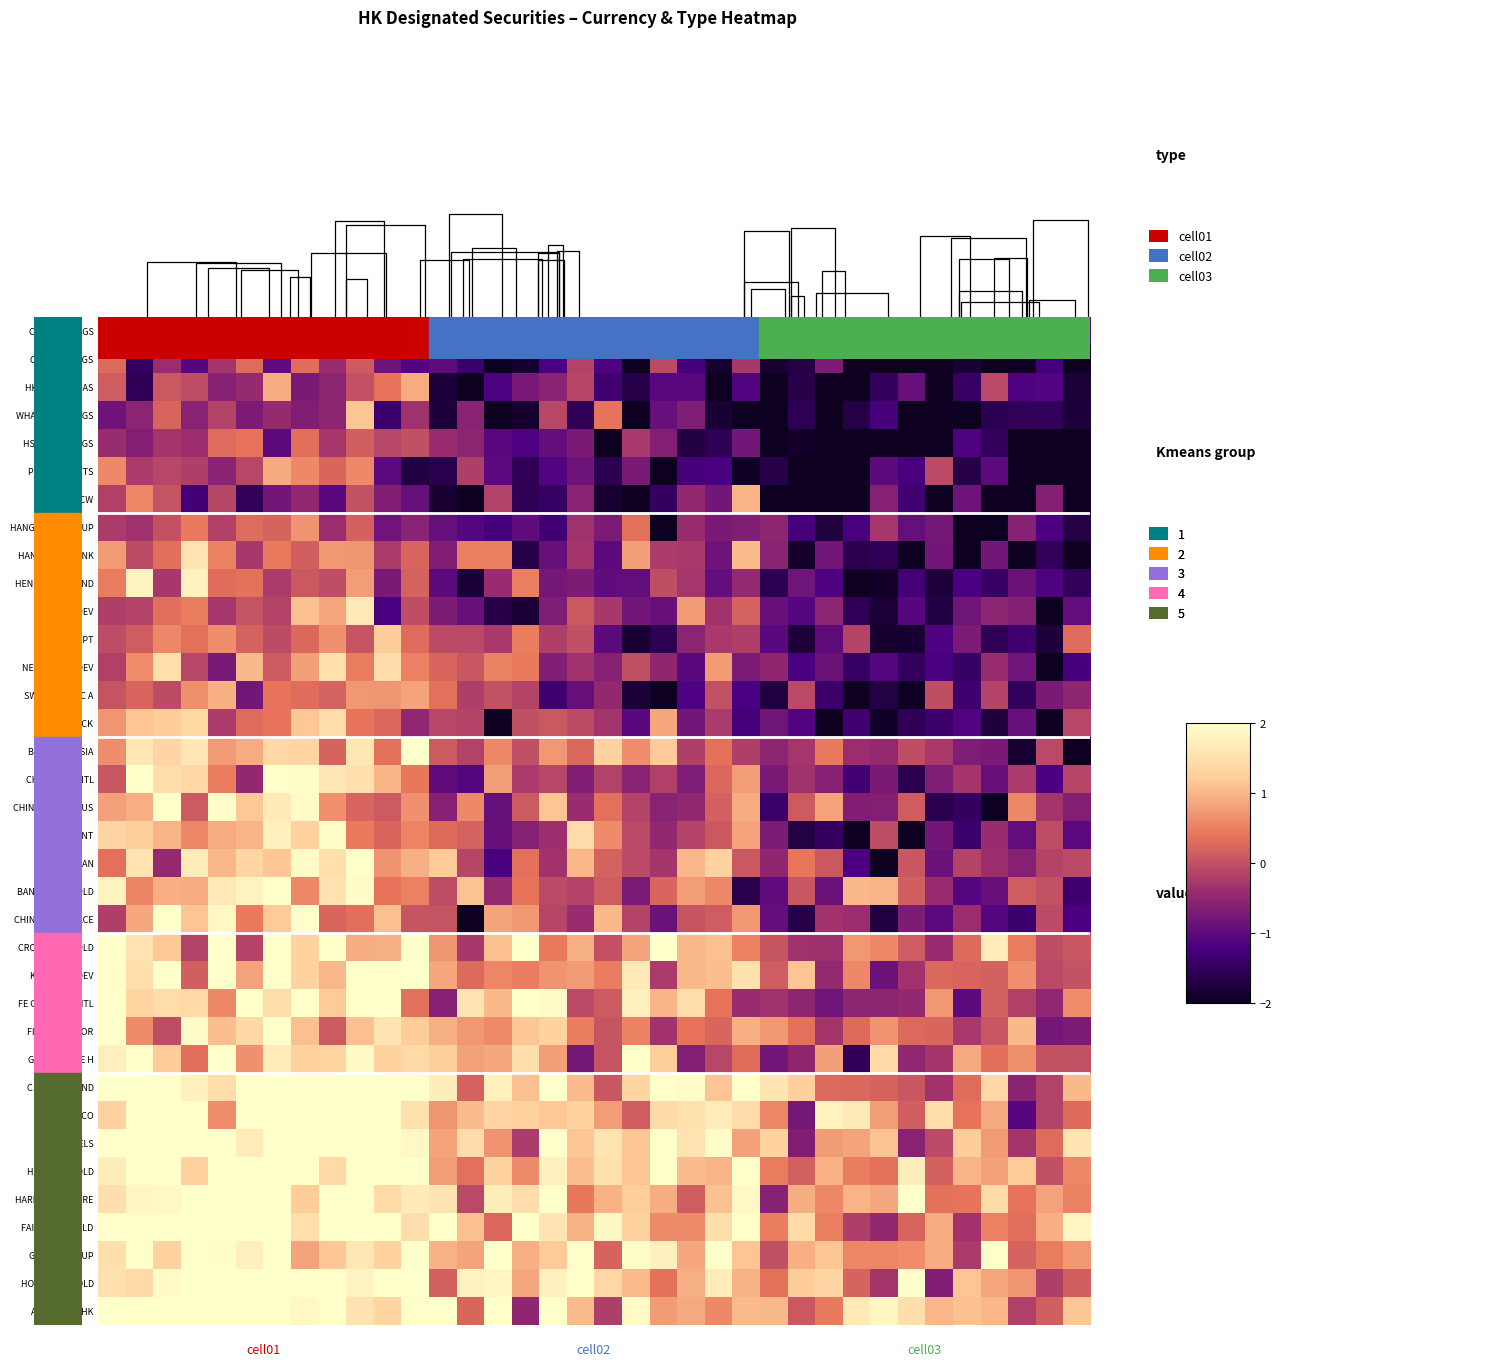

At how many categories does at least one series exceed 1?

36